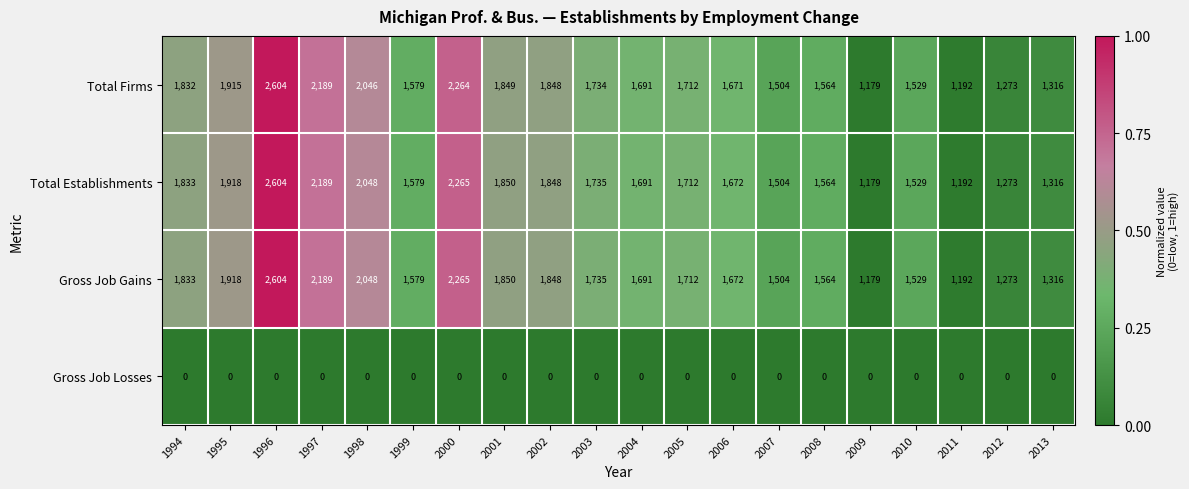

Rank the categories by Total Firms value from lowest to highest.

2009, 2011, 2012, 2013, 2007, 2010, 2008, 1999, 2006, 2004, 2005, 2003, 1994, 2002, 2001, 1995, 1998, 1997, 2000, 1996